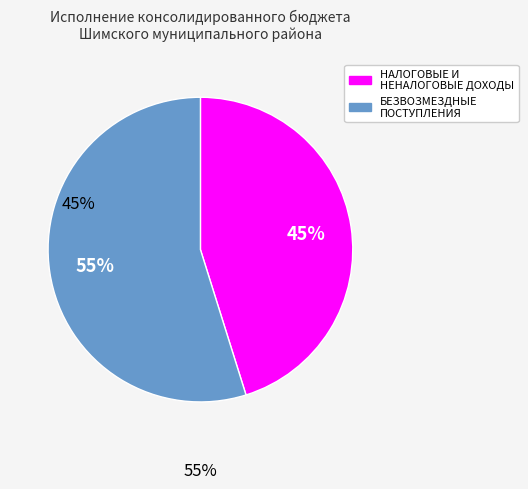

Count the number of slices in the pie.

2